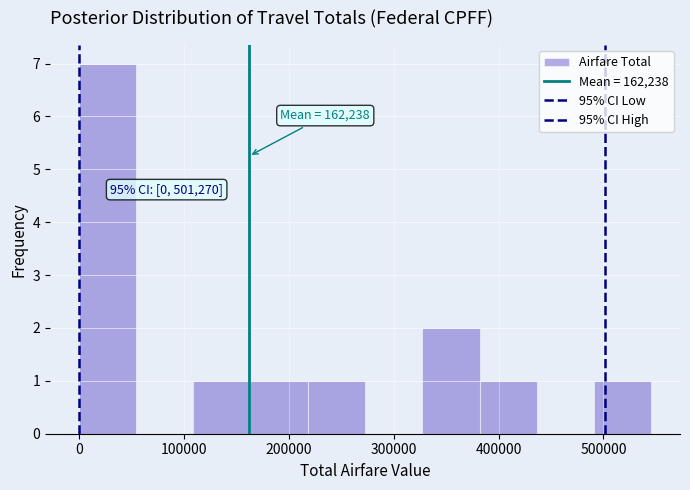

Which range on the x-axis has the tallest bar?

0 to 50000